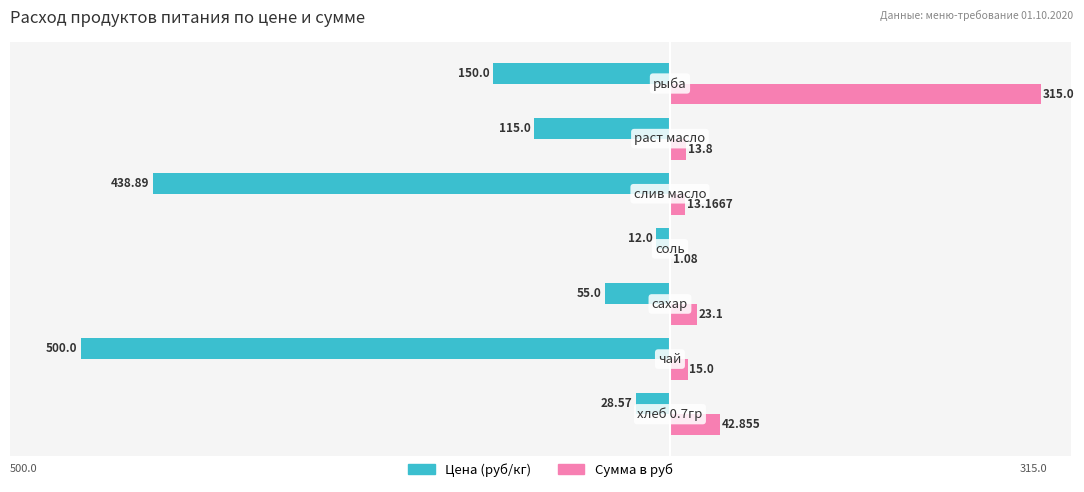

Which series has the largest total across all categories?

Сумма в руб